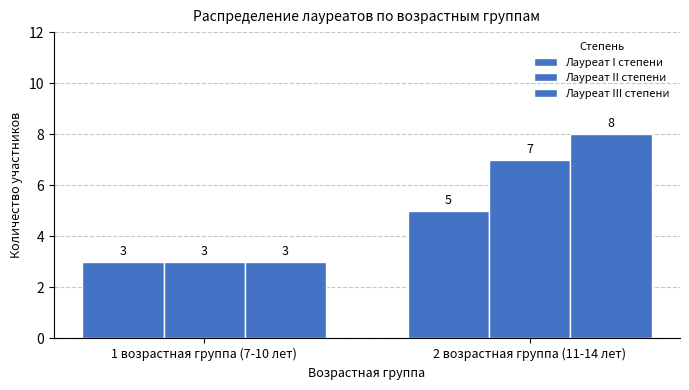

How many bars are there in each group?

3